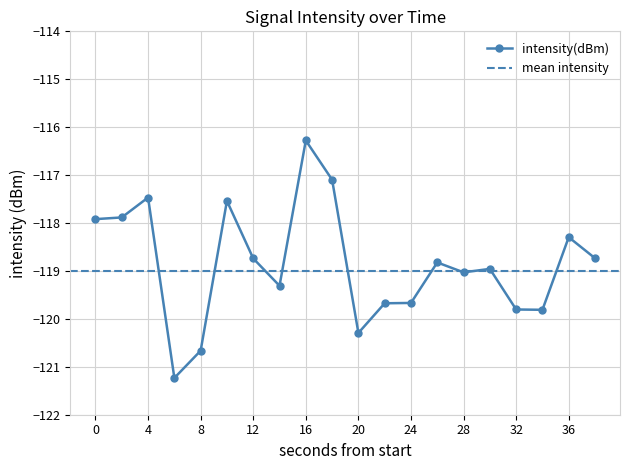

Where is the first local minimum?

6